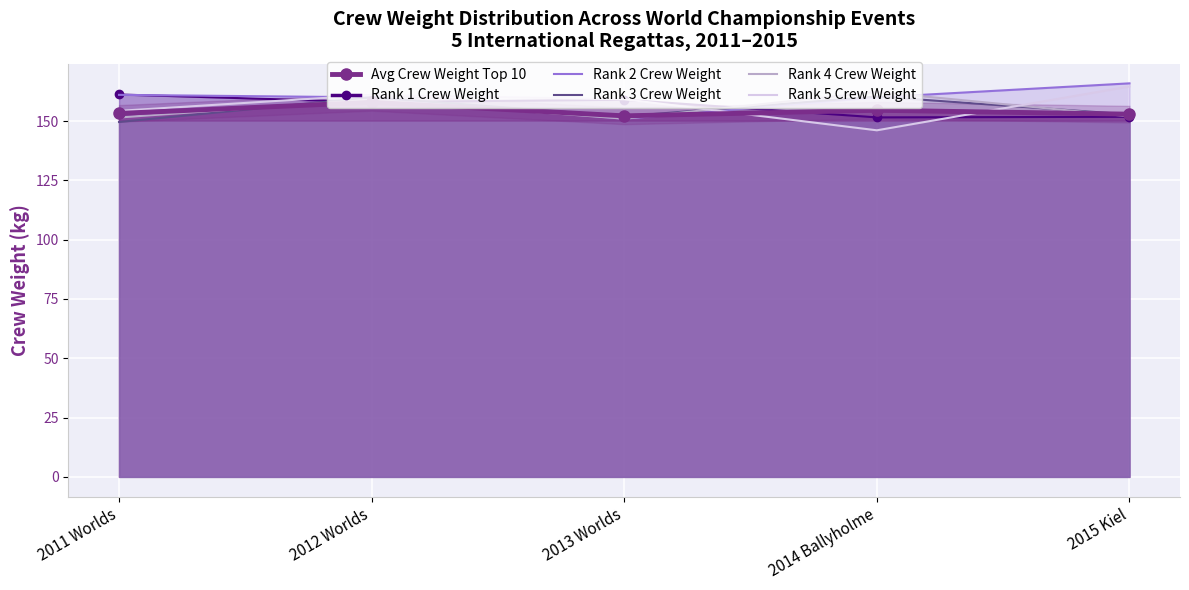

What is the label of the 4th point from the right?

2012 Worlds